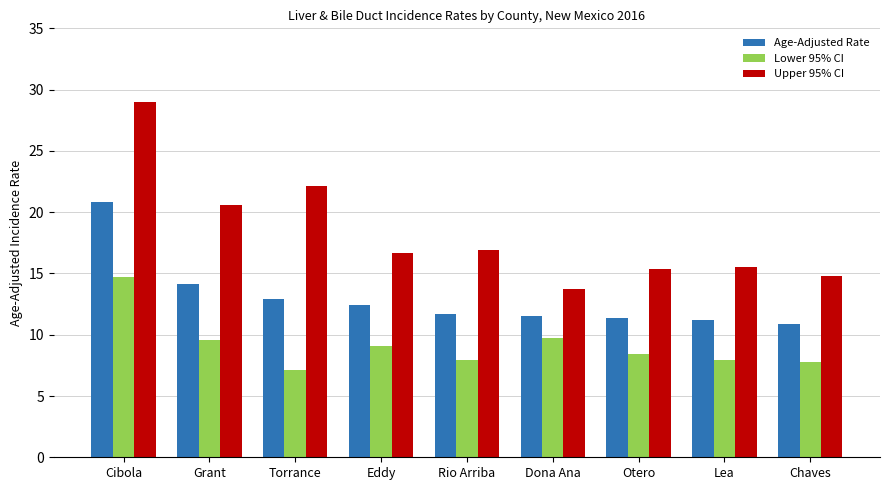

Where is Age-Adjusted Rate nearest to the value 15?

Grant